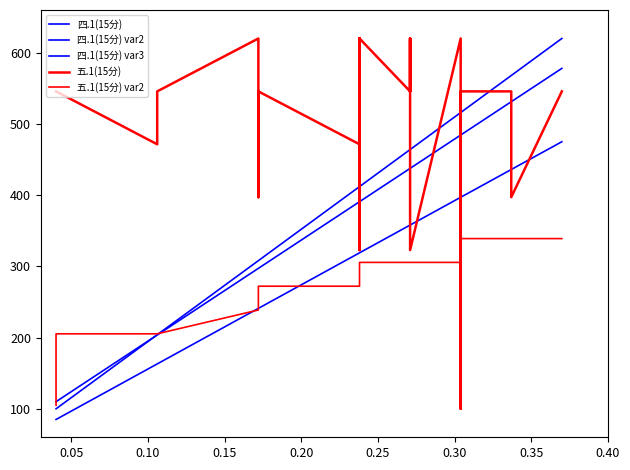

Does the chart display data point markers on the line(s)?

No